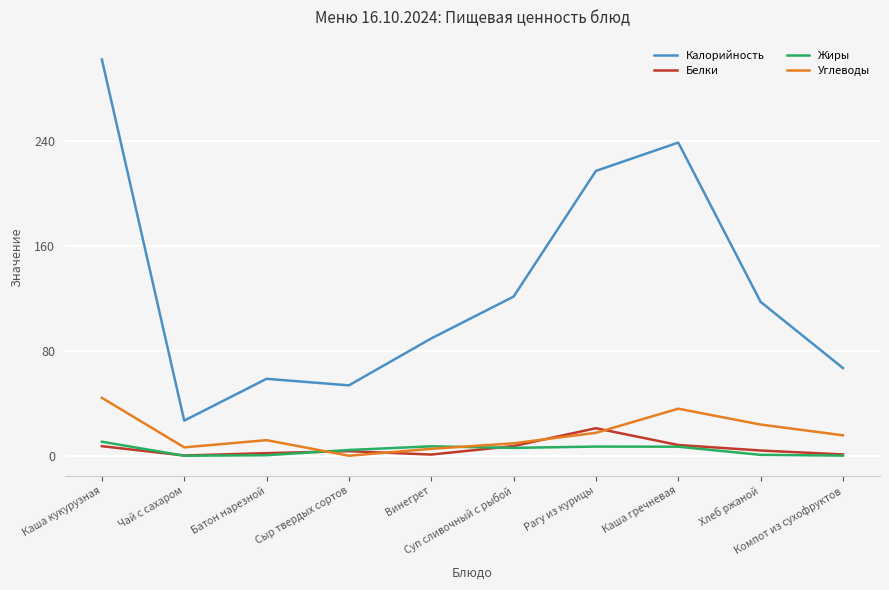

Rank the series by their maximum value, from lowest to highest.

Жиры, Белки, Углеводы, Калорийность